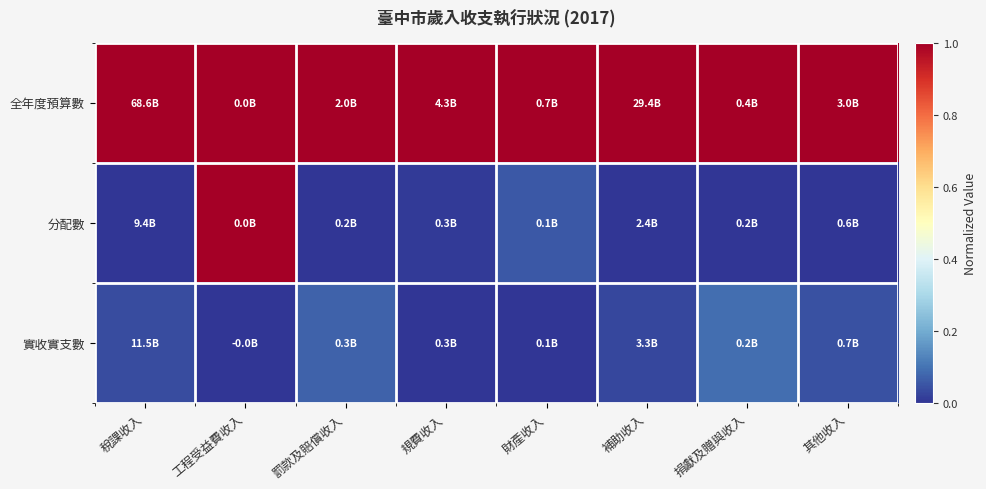

Rank the series at 補助收入 from lowest to highest value.

分配數, 實收實支數, 全年度預算數